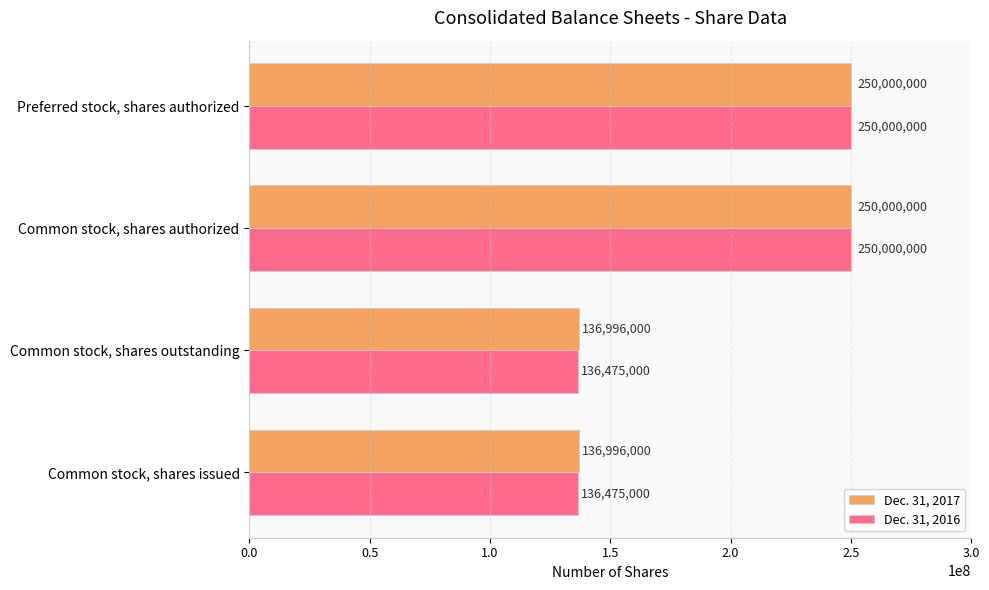

Read the Dec. 31, 2017 value at Common stock, shares outstanding.

136996000